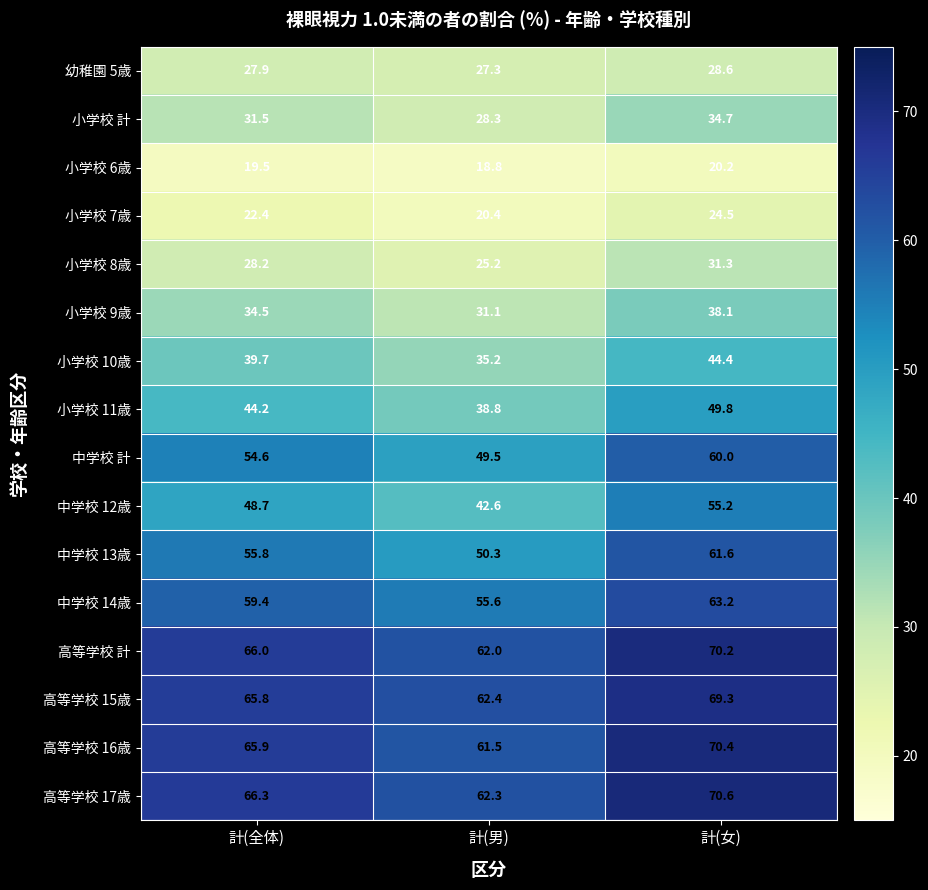

Rank the series by their maximum value, from lowest to highest.

小学校 6歳, 小学校 7歳, 幼稚園 5歳, 小学校 8歳, 小学校 計, 小学校 9歳, 小学校 10歳, 小学校 11歳, 中学校 12歳, 中学校 計, 中学校 13歳, 中学校 14歳, 高等学校 15歳, 高等学校 計, 高等学校 16歳, 高等学校 17歳